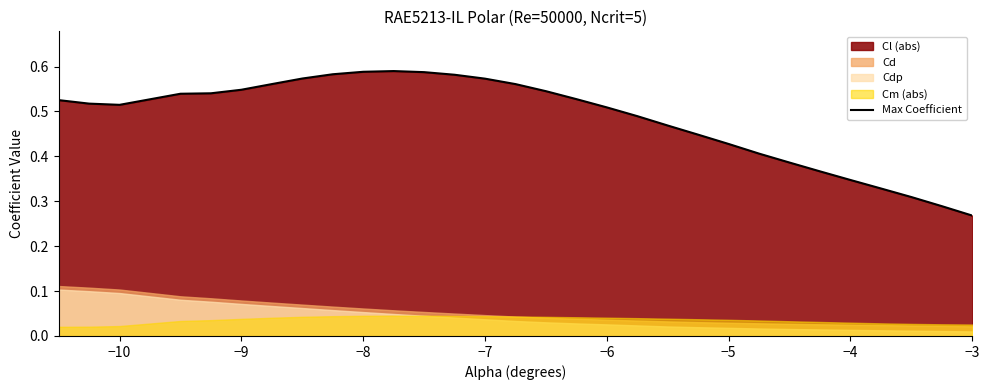

The Max Coefficient series shows 0.8 at −5. True or false?

False